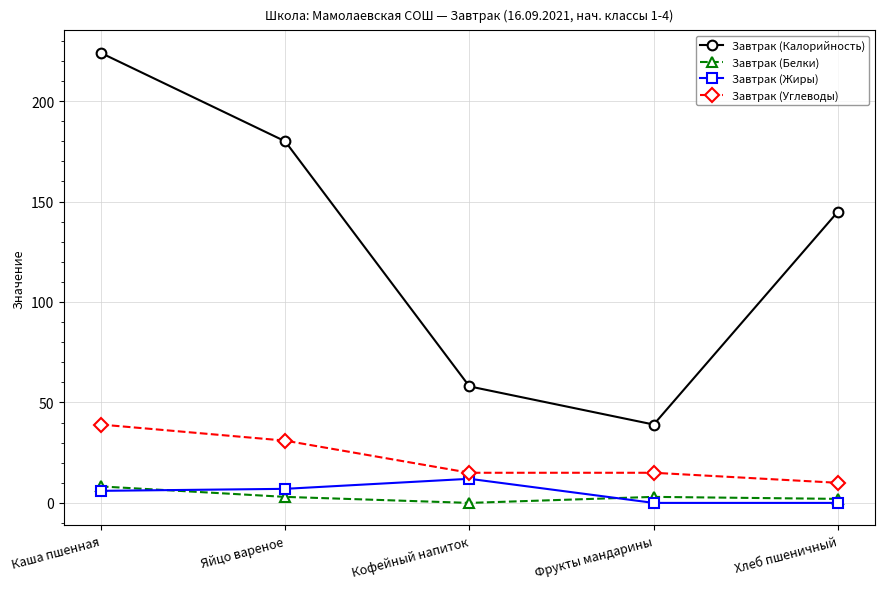

What is the average value of the Завтрак (Калорийность) series?

129.2